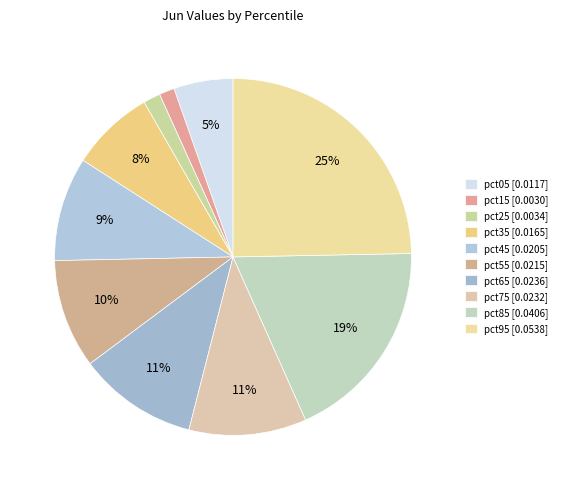

True or false: pct95 accounts for 11% of the total.

False